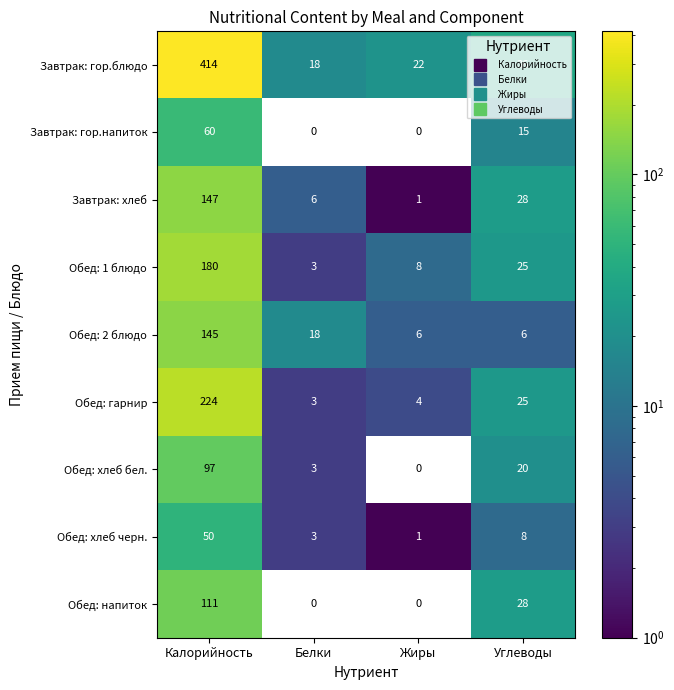

What is the total value across all series at Углеводы?

191